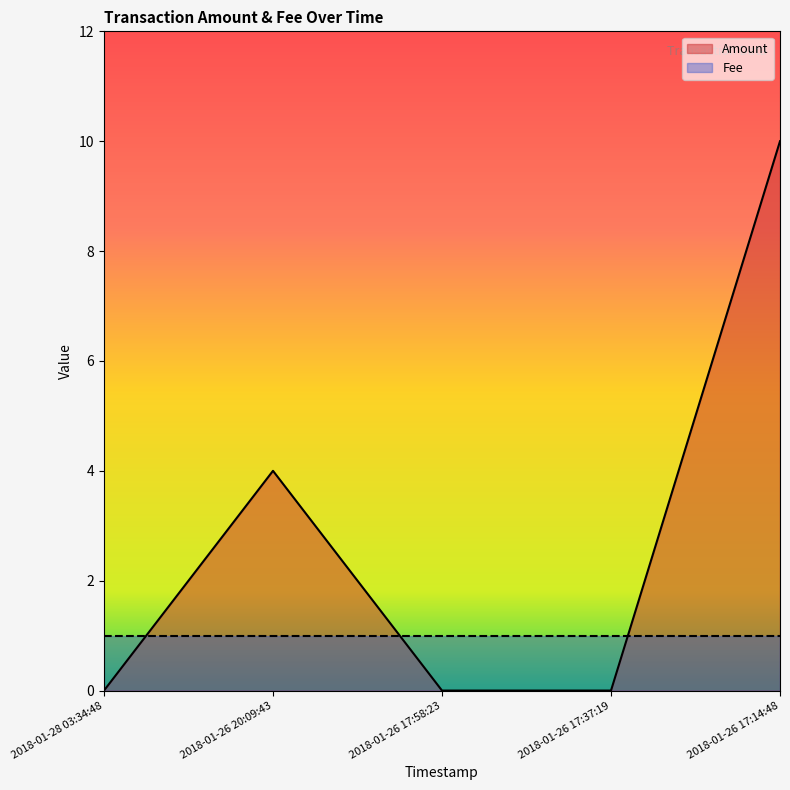

What is the label of the 1st point from the right?

2018-01-26 17:14:48